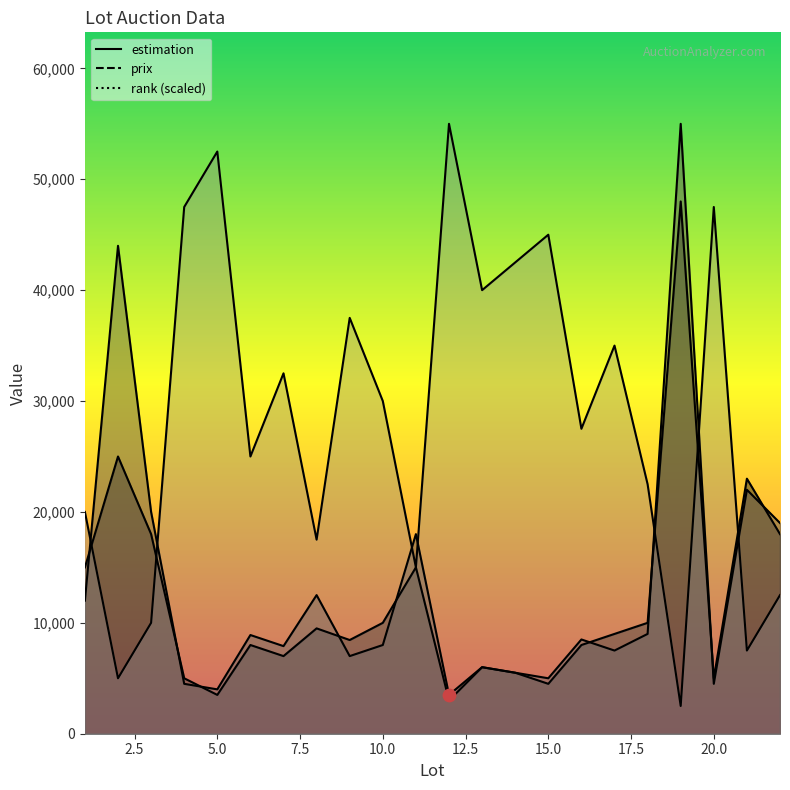

Which series has the largest Y range (max minus min)?

rank